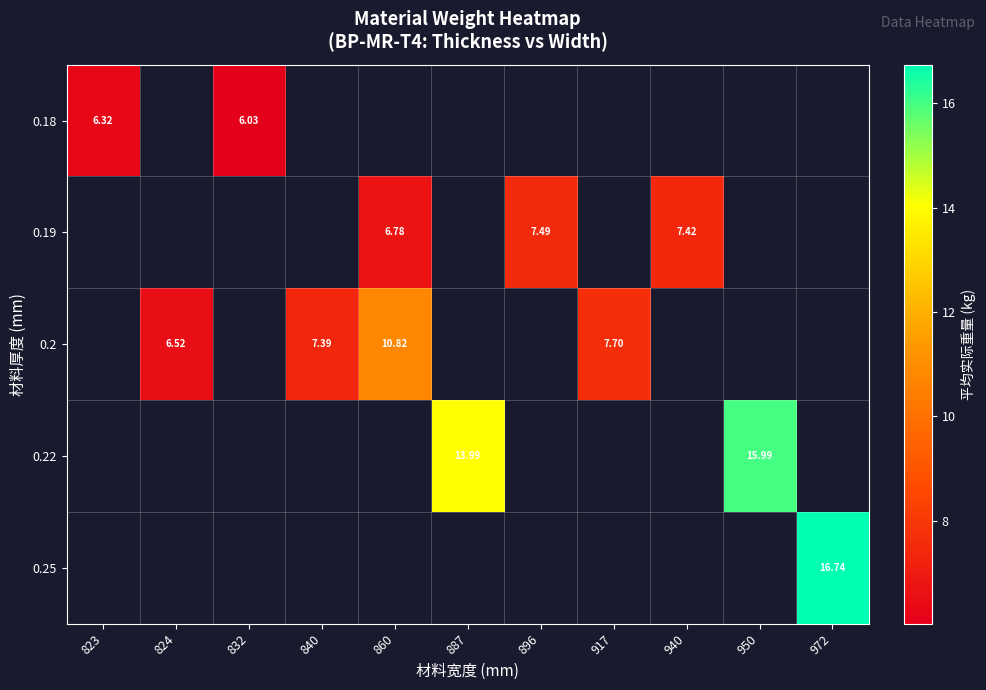

Which category has the lowest value across all series?

832